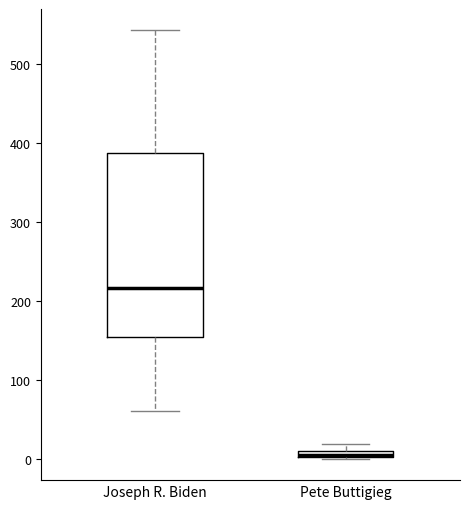

Which box is the tallest, from its lower edge to its upper edge?

Joseph R. Biden